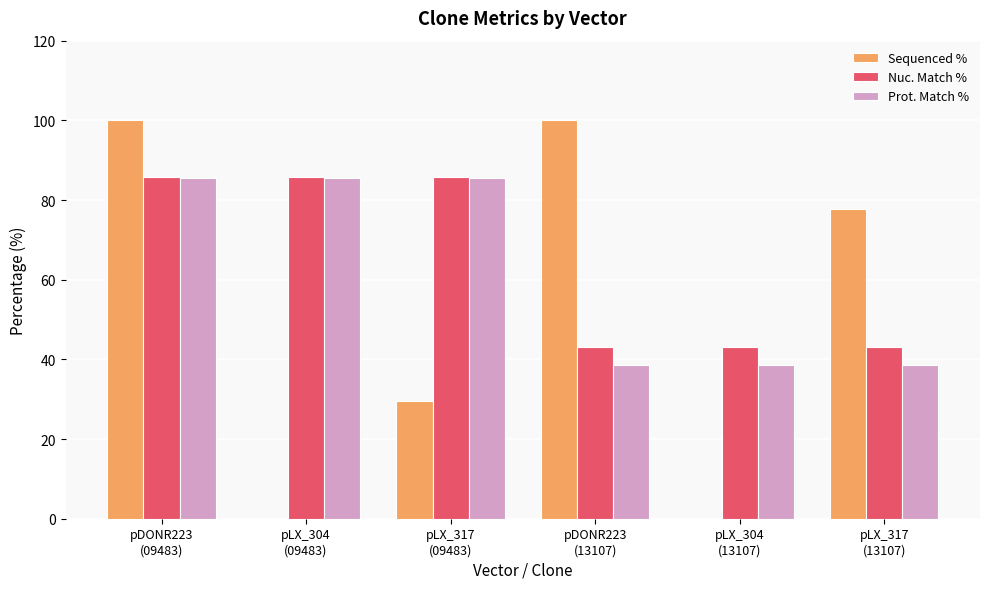

What is the sum of all Nuc. Match % values?

386.4